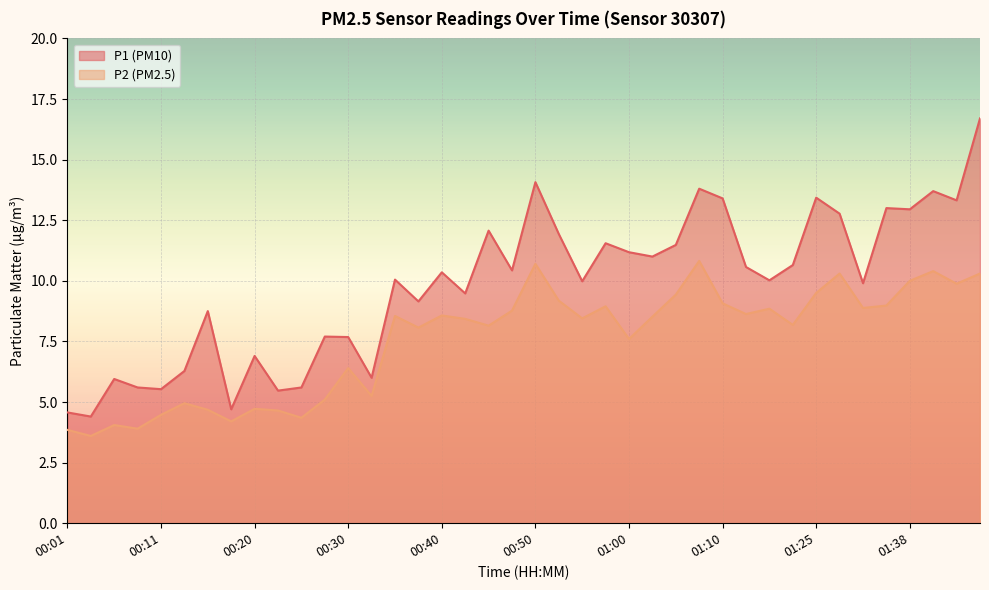

At which label does P1 first exceed 10?

00:35